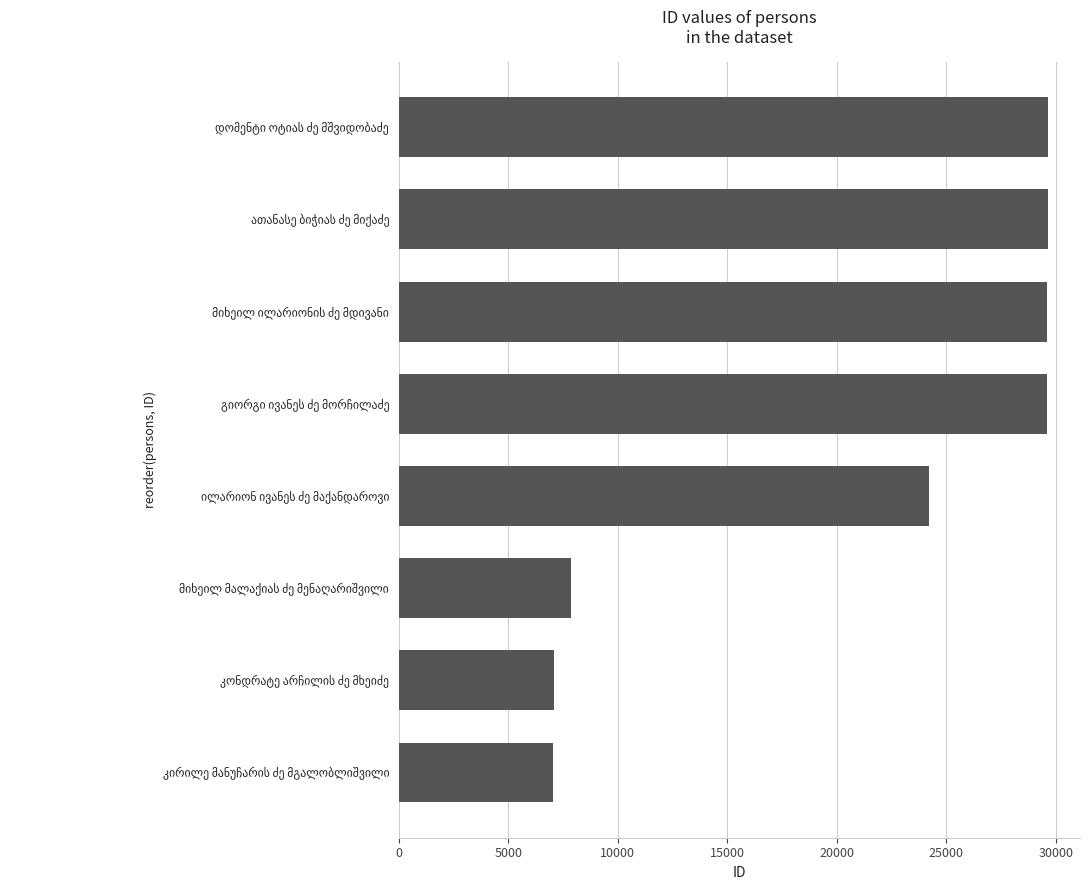

What is the maximum value shown in the chart?

29623